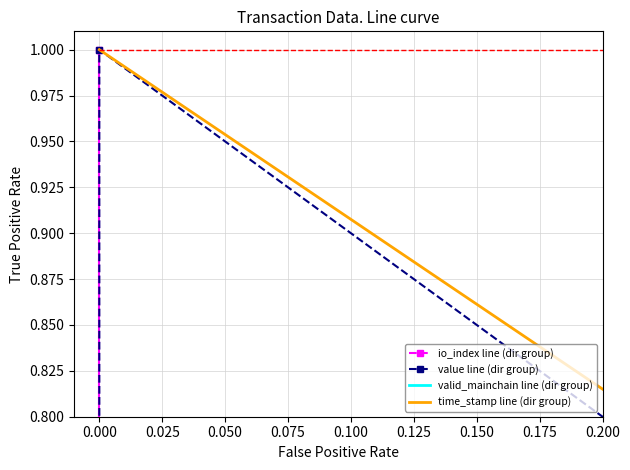

True or false: valid_mainchain line (dir group) and value line (dir group) cross at least once.

False